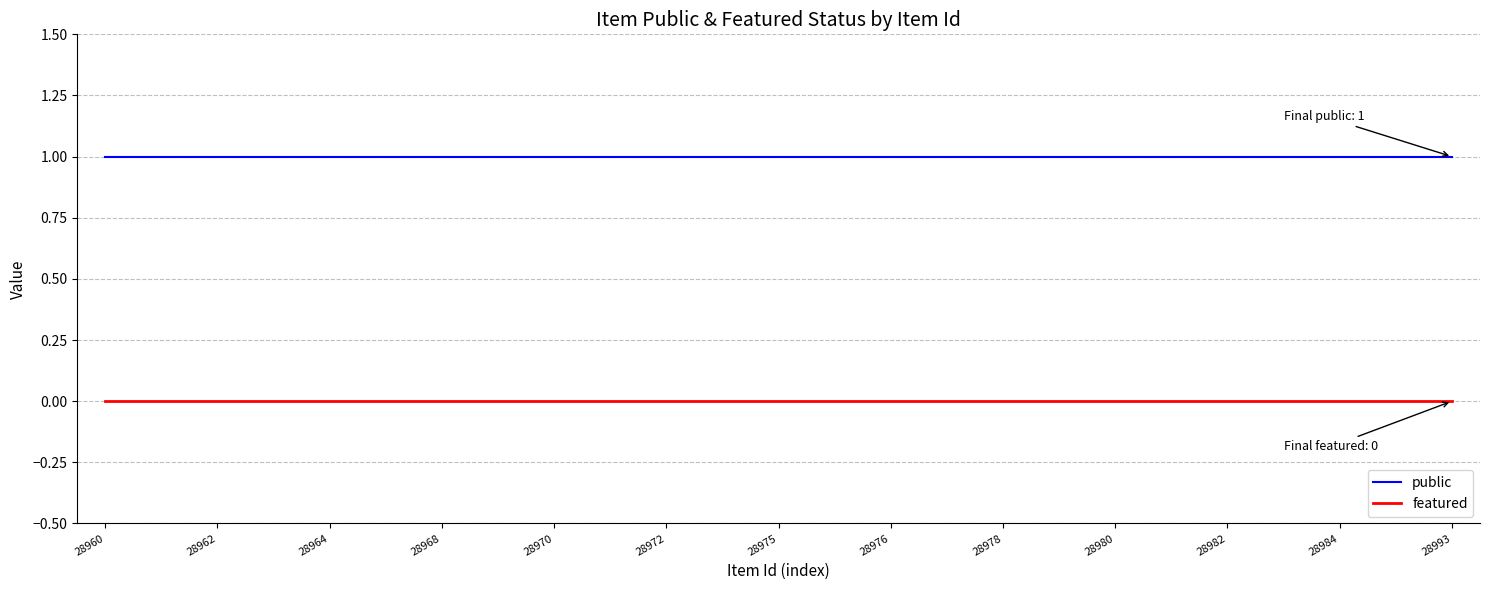

Rank the series by their maximum value, from lowest to highest.

featured, public